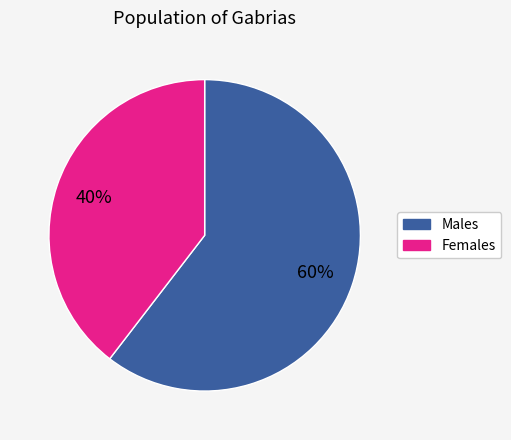

Is there a majority slice in this chart?

Yes